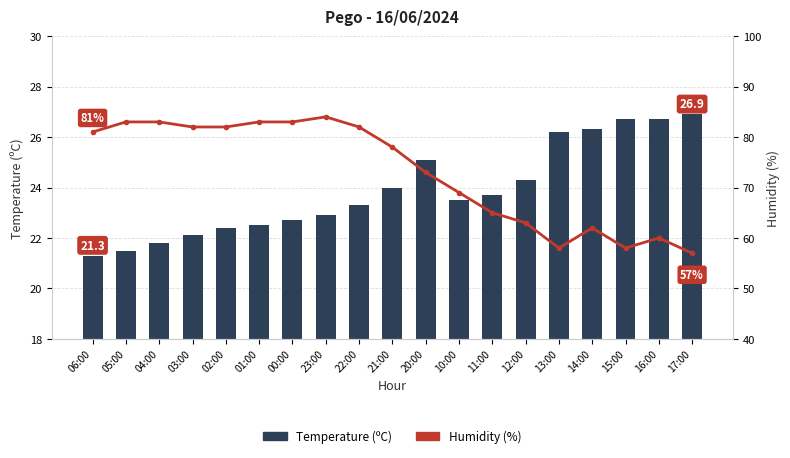

What is the label of the 18th bar from the left?

16:00